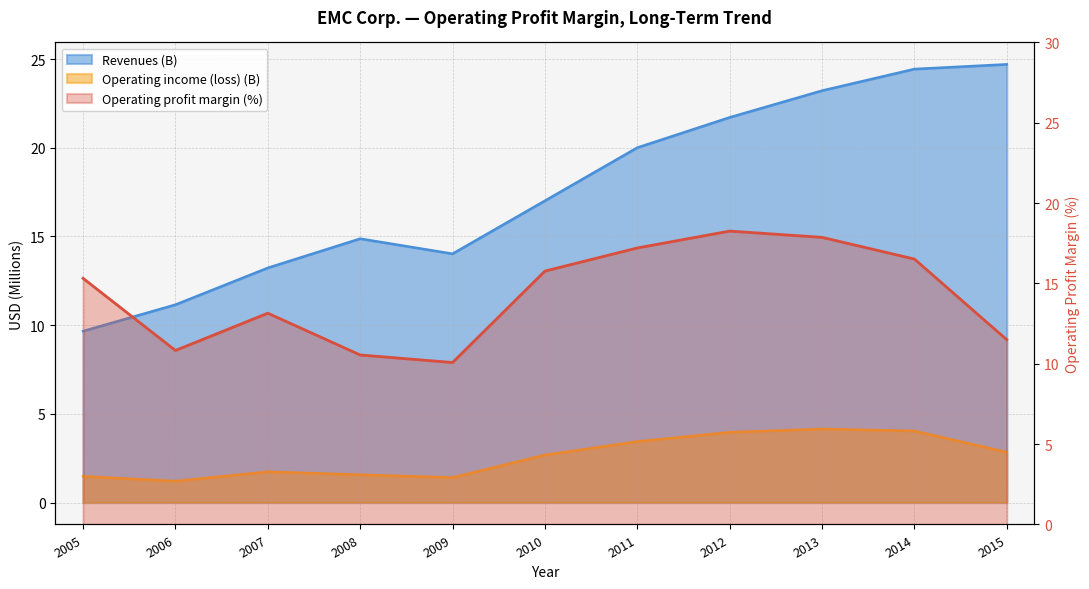

Does the chart display data point markers on the line(s)?

No